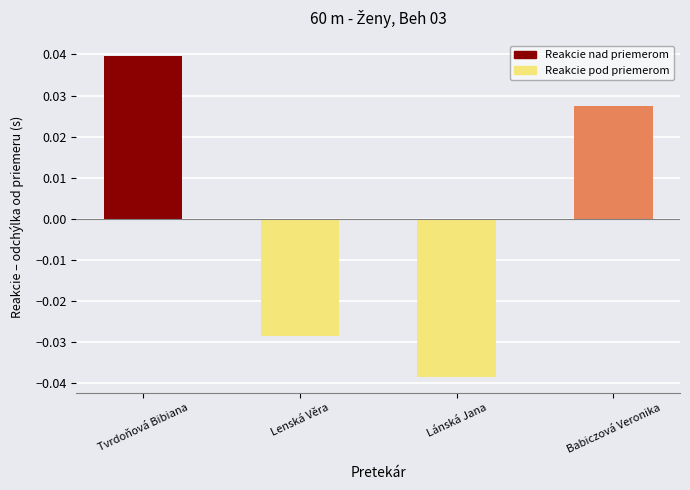

The chart shows a value of 0.1 at Tvrdoňová Bibiana. True or false?

False